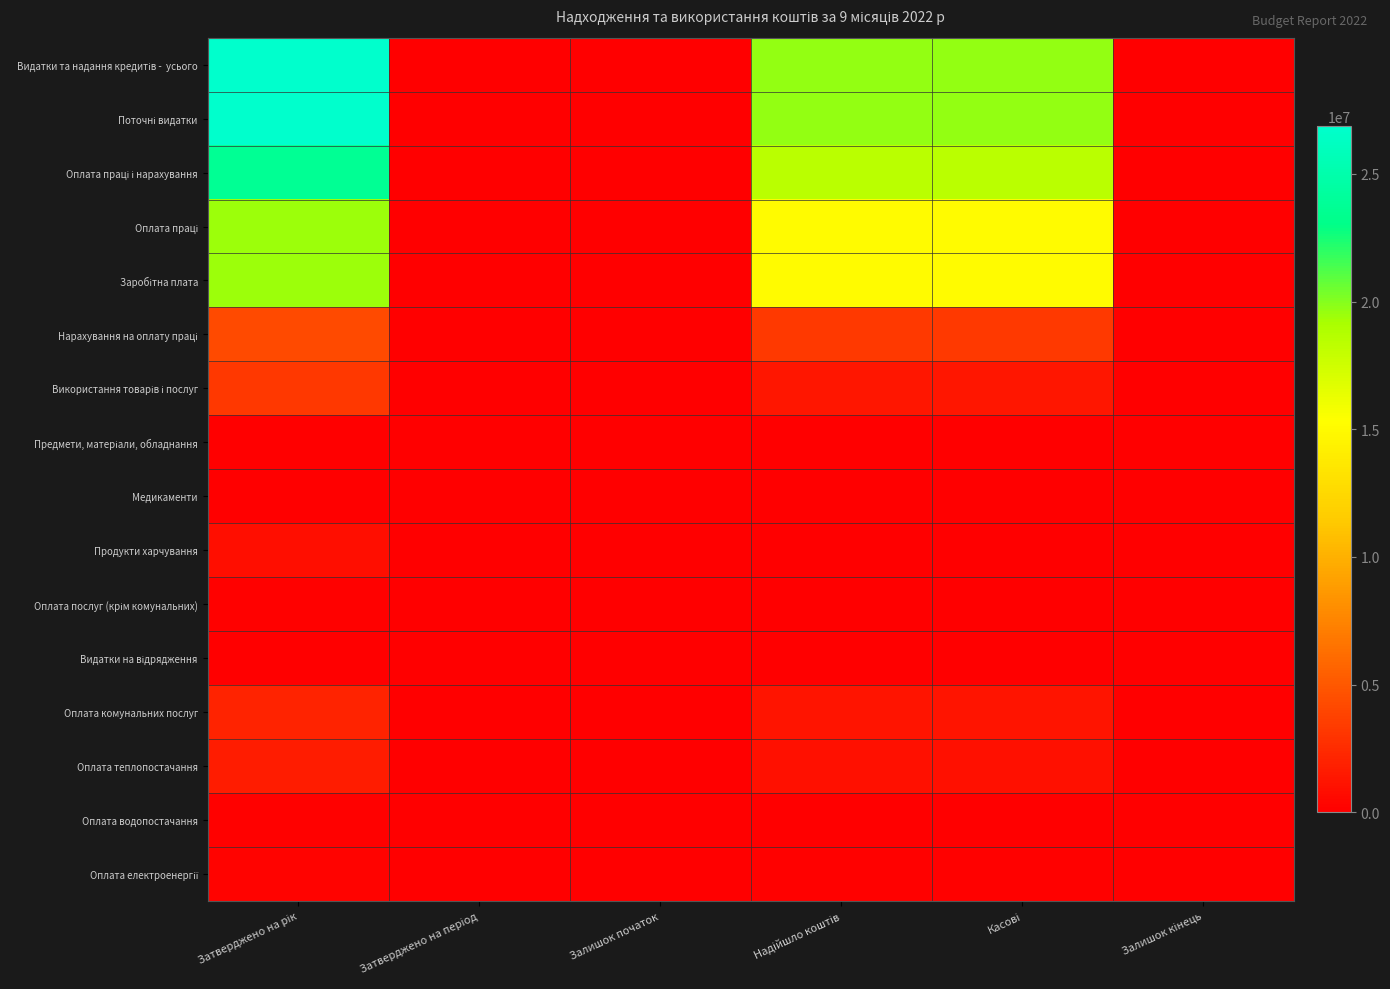

At which category is the sum across all series the highest?

Затверджено на рік